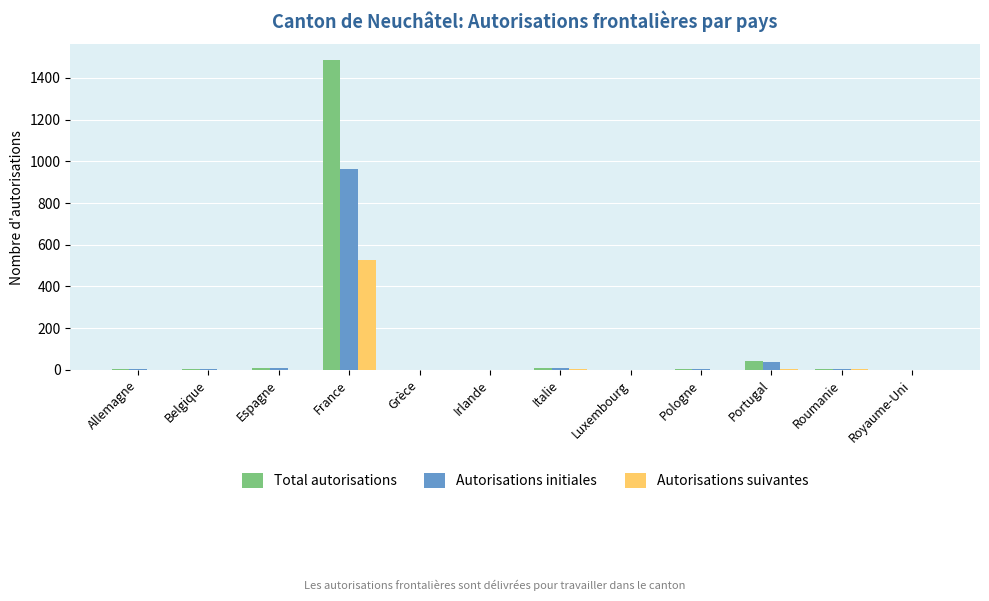

How many series are shown in this chart?

3